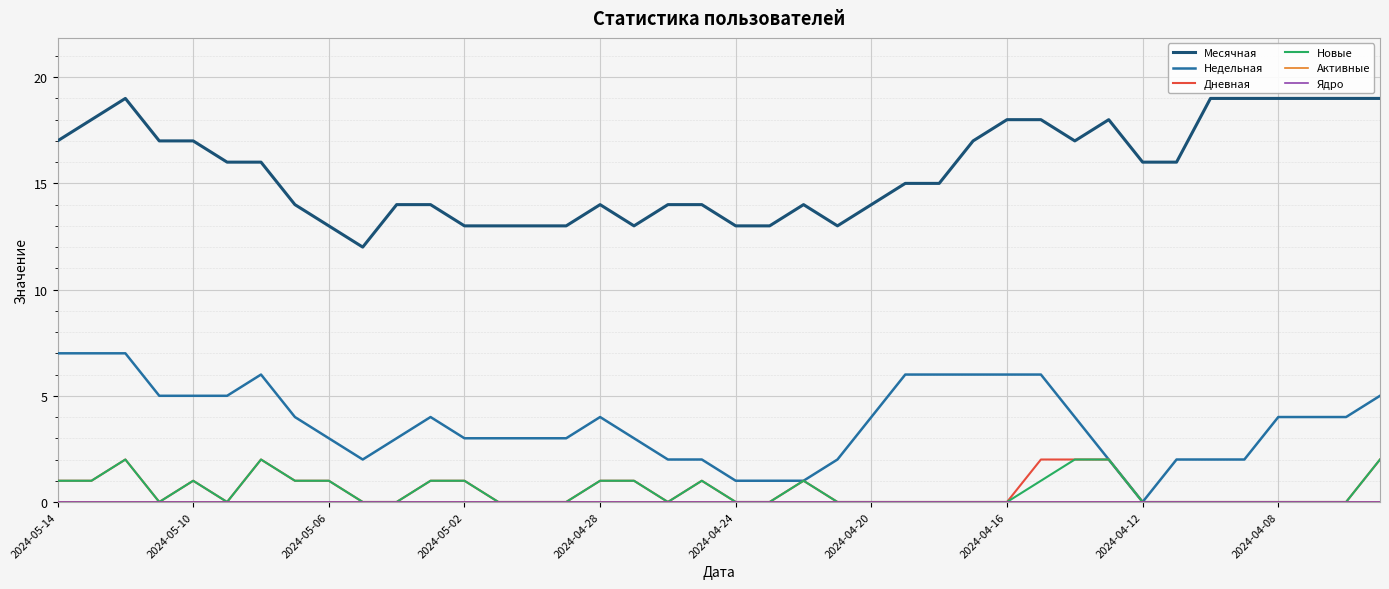

True or false: Месячная and Активные cross at least once.

False